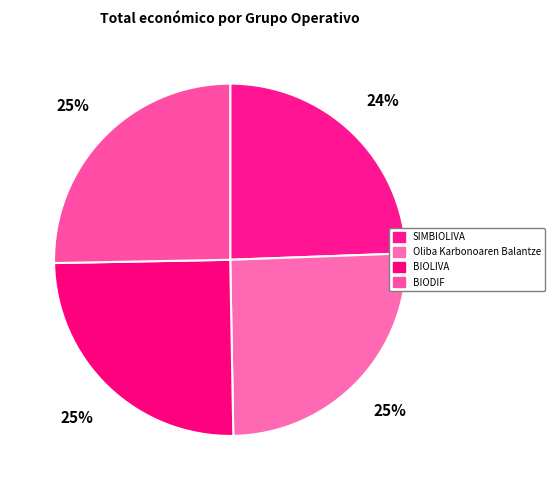

What percentage is the BIOLIVA slice, to the nearest percent?

25%